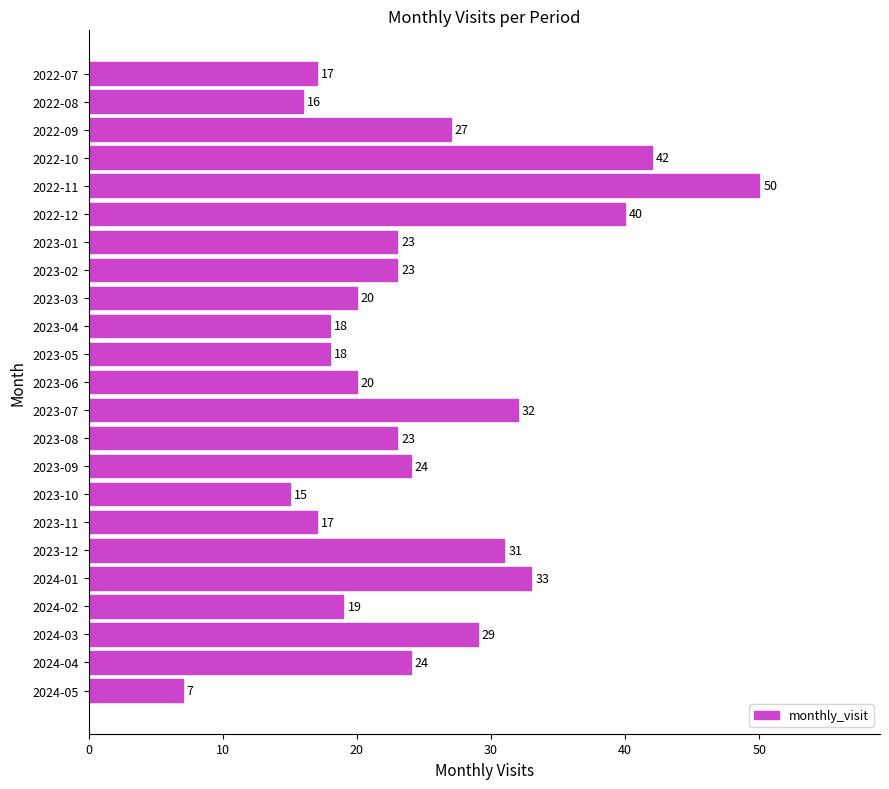

Which label corresponds to the largest value in the chart?

2022-11